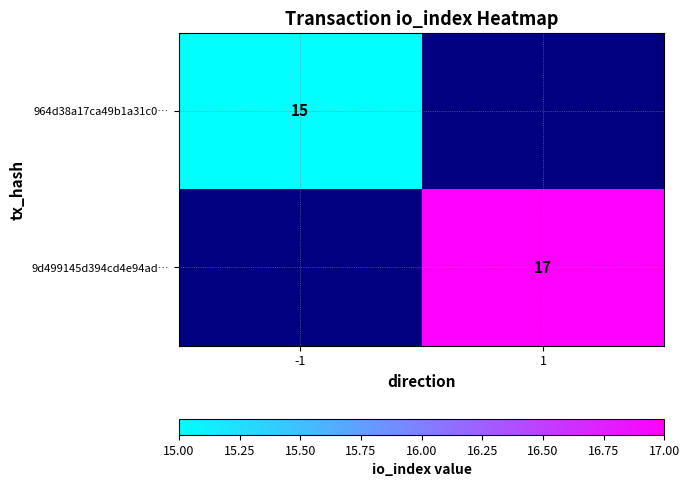

What is the maximum value shown in the chart?

17.0